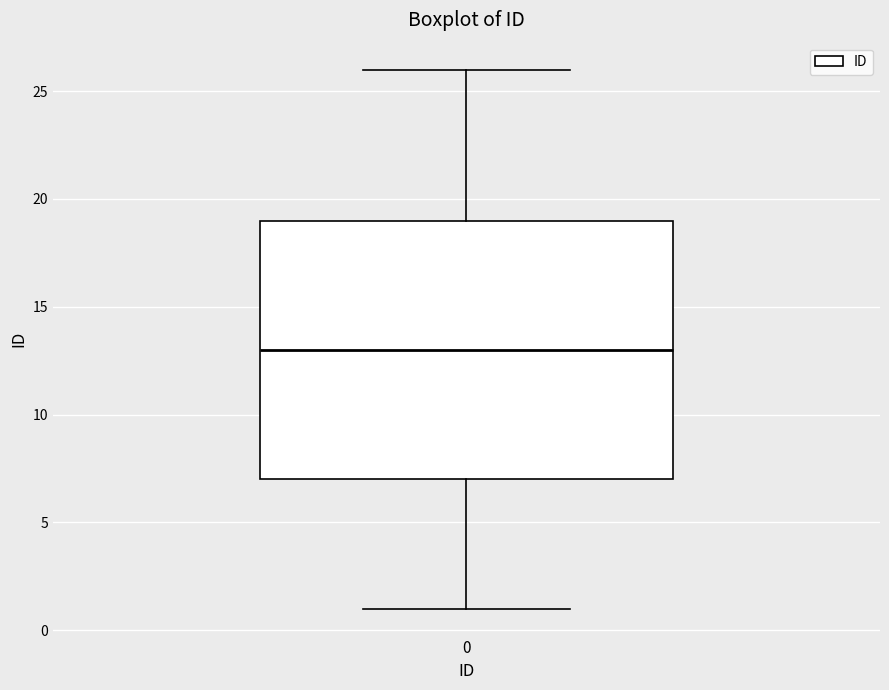

Transcribe this box plot: give where the median line is, the range the box spans, and where the two whiskers end, as read against the y-axis. The values are not printed on the chart, so give them approximately, as read against the axis.

median 13, box 7 to 19, whiskers 1 to 26